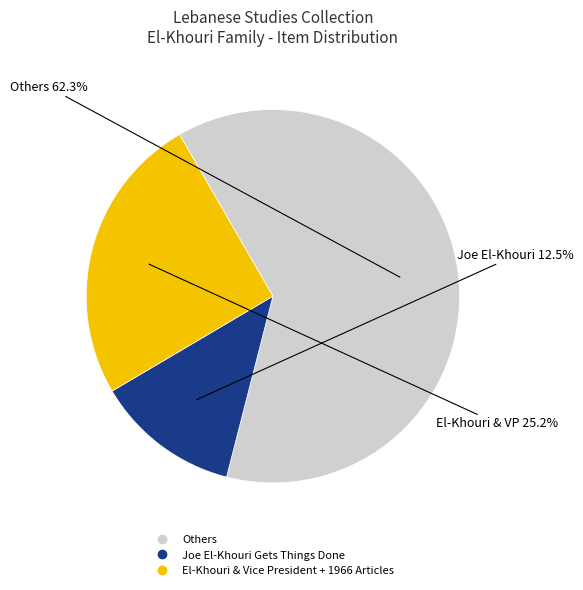

Count the number of slices in the pie.

3